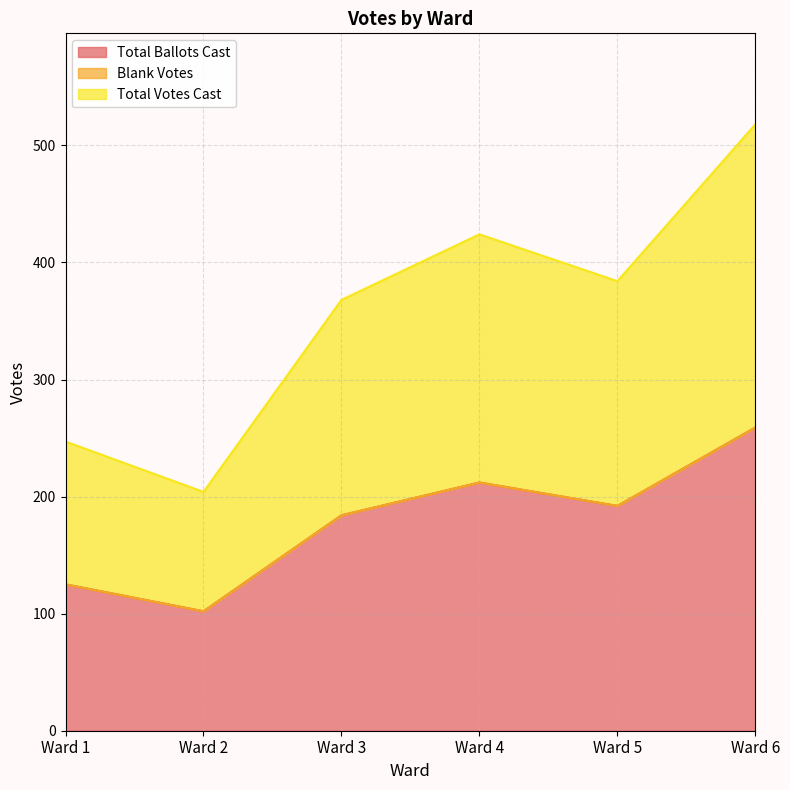

Which series has the widest spread of values?

Total Votes Cast